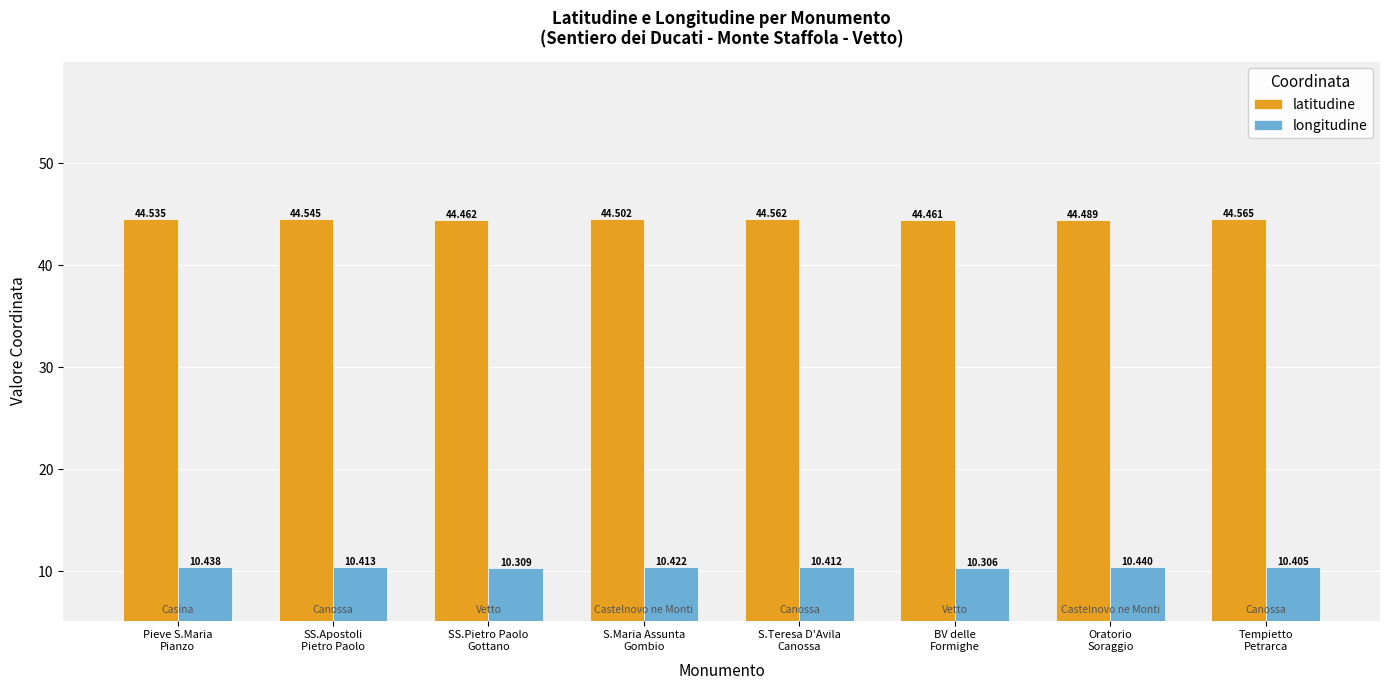

How many longitudine values are between 10 and 11?

8